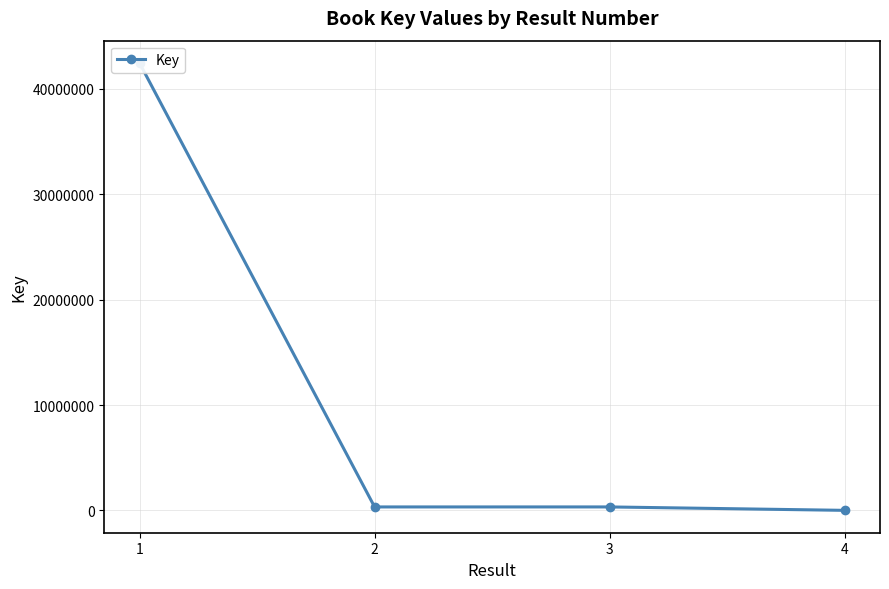

Does the chart have visible grid lines?

Yes